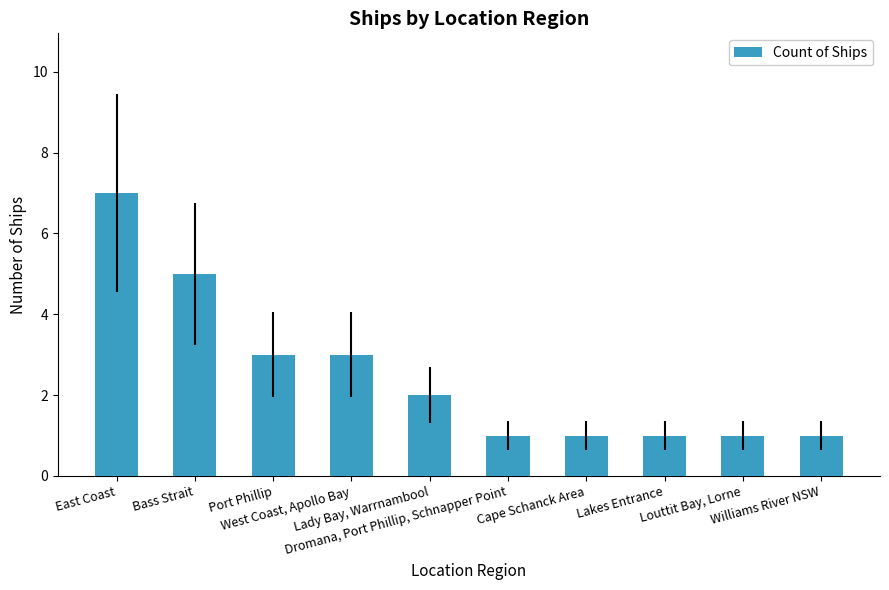

Reading right to left, what are all the values shown in this chart?

Williams River NSW=1	Louttit Bay, Lorne=1	Lakes Entrance=1	Cape Schanck Area=1	Dromana, Port Phillip, Schnapper Point=1	Lady Bay, Warrnambool=2	West Coast, Apollo Bay=3	Port Phillip=3	Bass Strait=5	East Coast=7